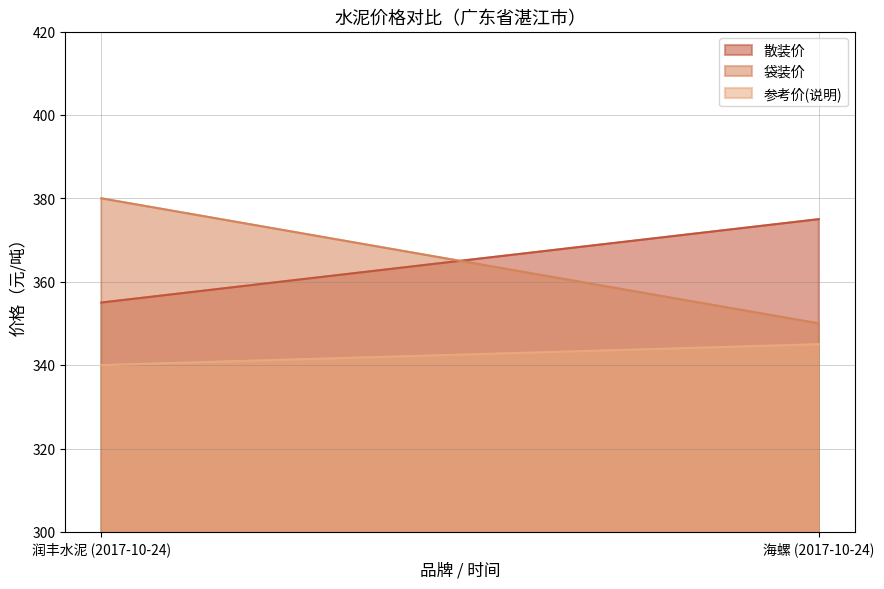

Between 海螺 (2017-10-24) and 润丰水泥 (2017-10-24), which is larger?

海螺 (2017-10-24)